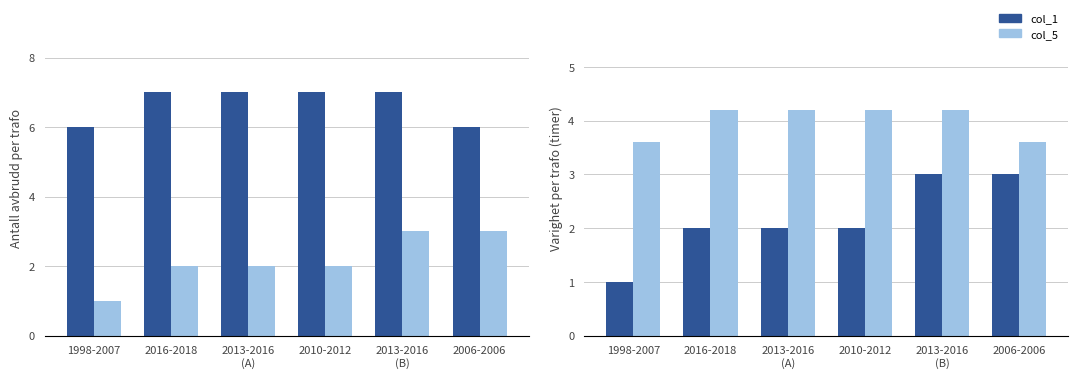

List the series in order of their overall mean, highest first.

col_5, col_1